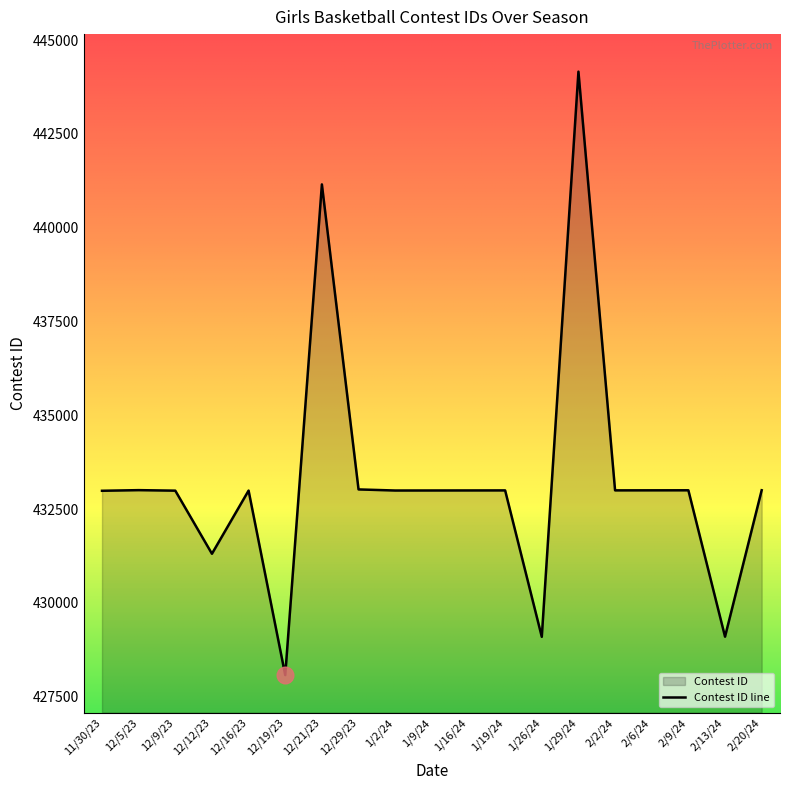

What is the sum of the values at 2/2/24 and 1/29/24?

877158